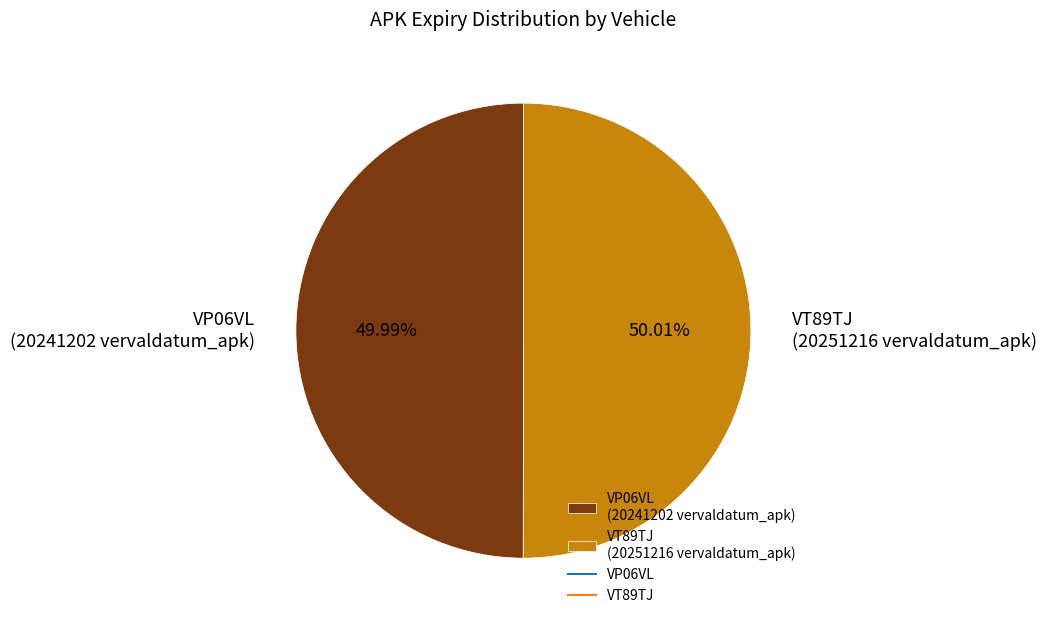

What is the ratio of the value at VT89TJ to the value at VP06VL?

1.0